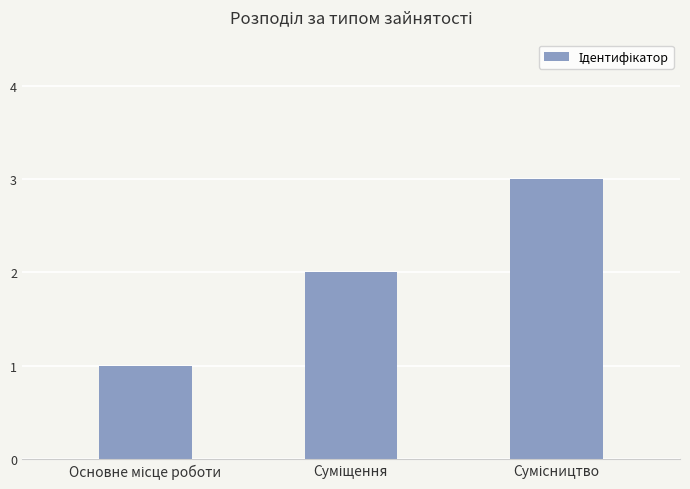

How many series are shown in this chart?

1